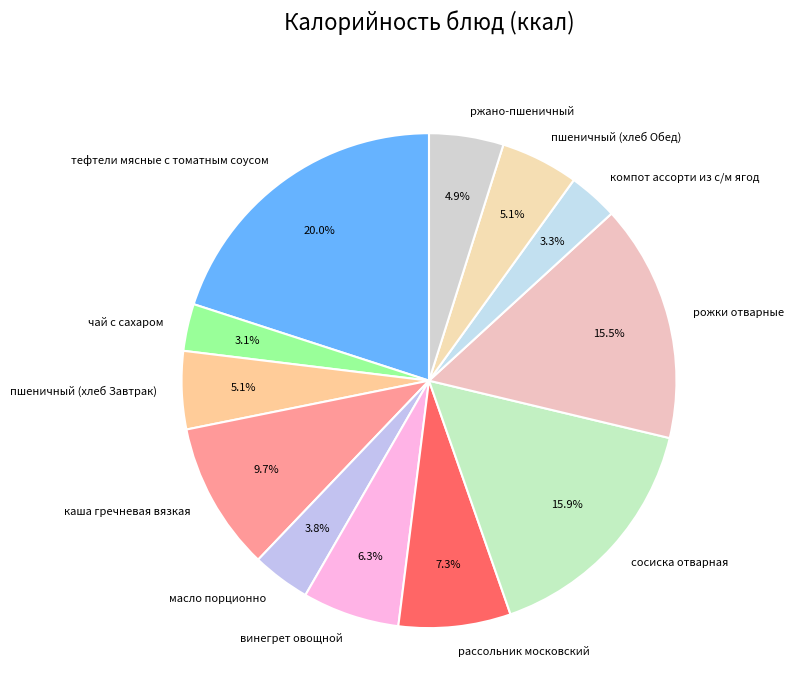

Does компот ассорти из с/м ягод account for over 50% of the chart?

No